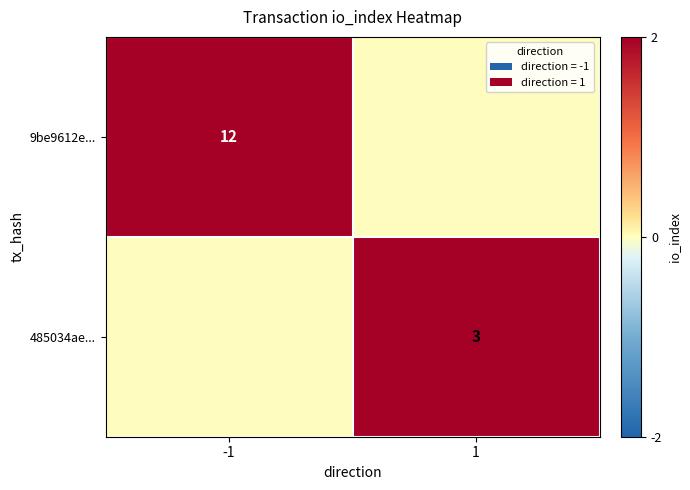

Is it true that 485034ae... equals 3 at 1?

True